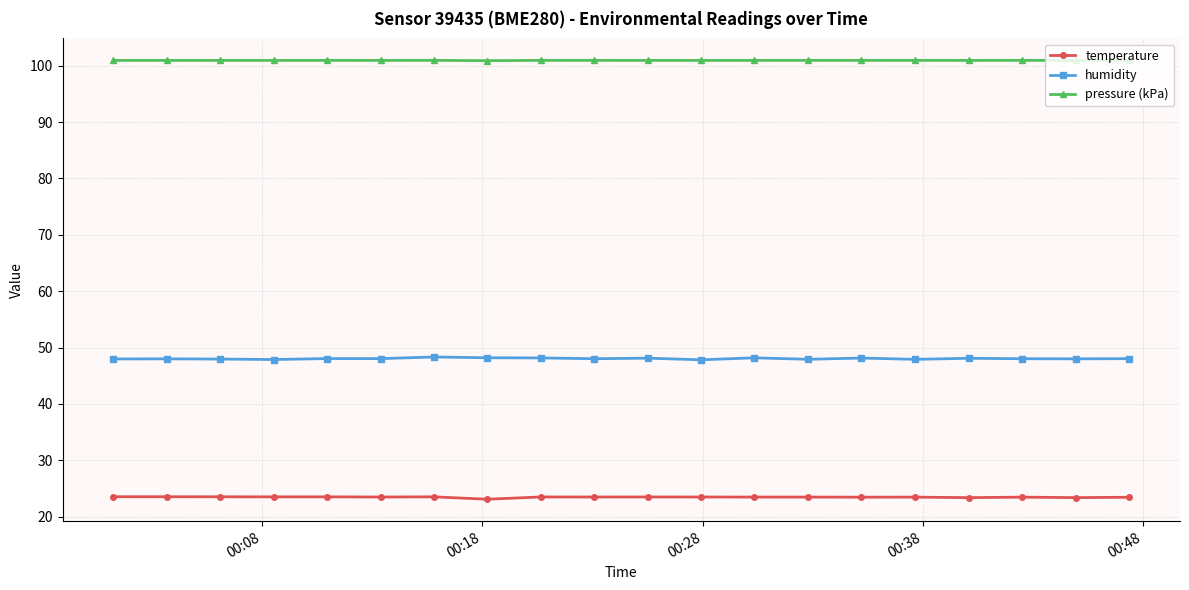

What is the maximum value shown in the chart?

101.0